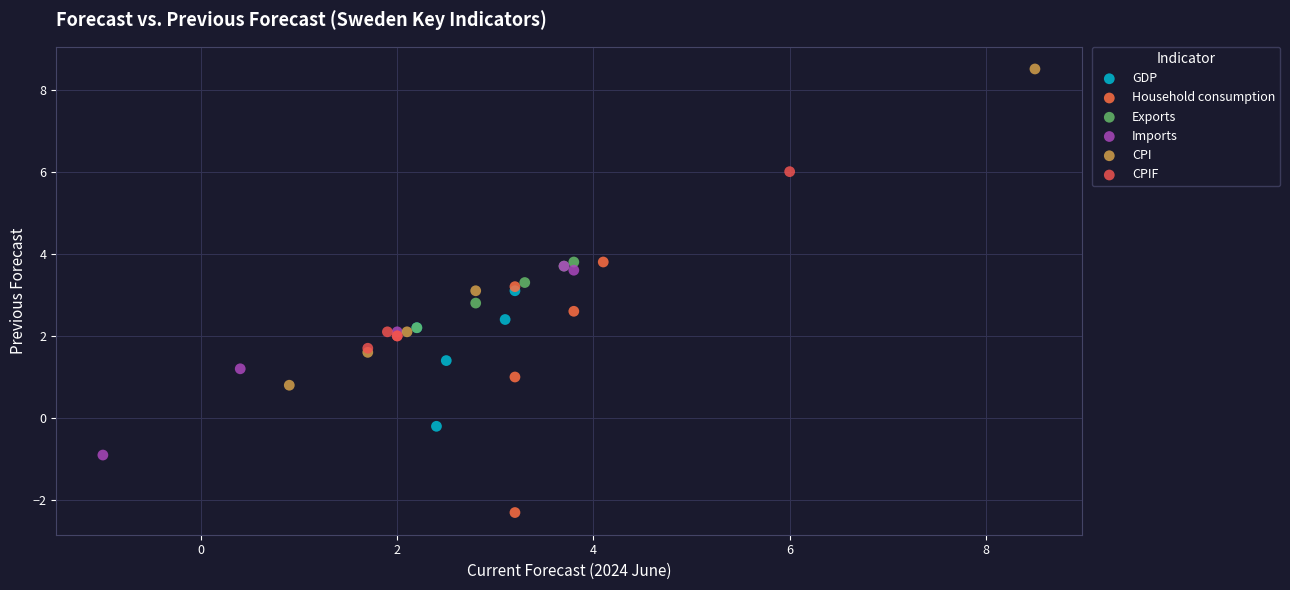

Which series reaches the maximum Y coordinate?

CPI